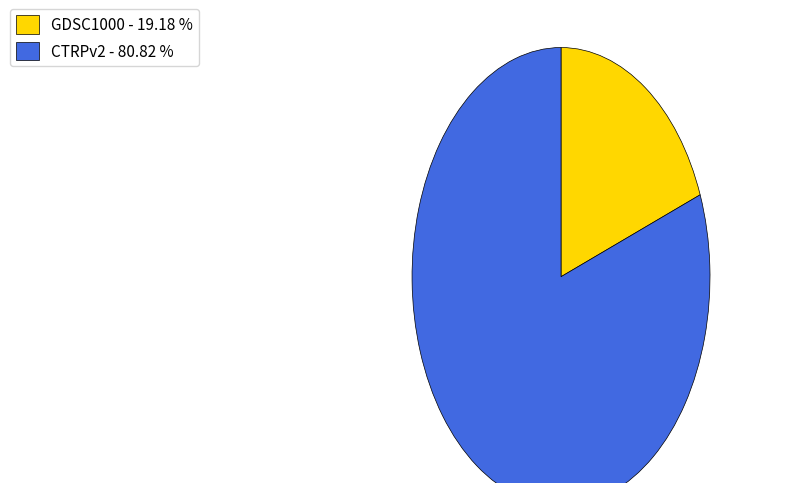

Approximately how many times larger is the value at CTRPv2 - 80.82 % compared to GDSC1000 - 19.18 %?

4.2